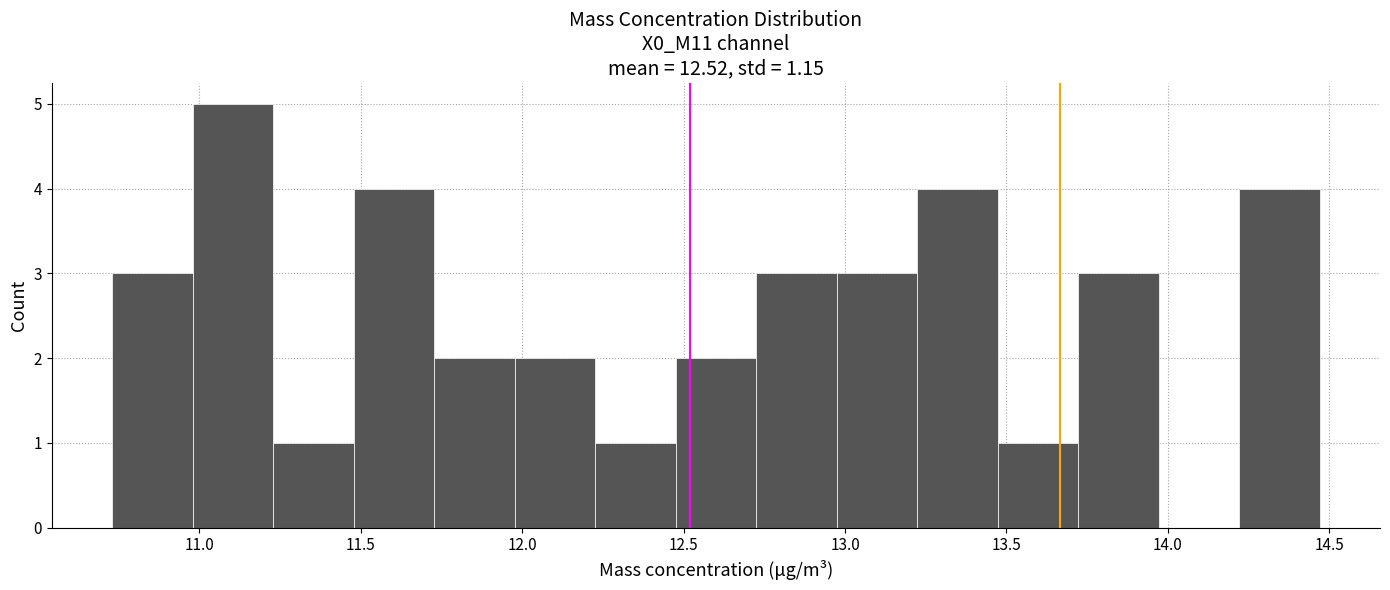

Reading left to right, list every bar in this chart as the range it spans on the x-axis followed by its height. Neither the bar edges nor the heights are printed on the chart, so give them approximately, as read against the axes.

10.75 to 11.00: 3
11.00 to 11.25: 5
11.25 to 11.50: 1
11.50 to 11.75: 4
11.75 to 12.00: 2
12.00 to 12.25: 2
12.25 to 12.50: 1
12.50 to 12.70: 2
12.70 to 12.95: 3
12.95 to 13.20: 3
13.20 to 13.45: 4
13.45 to 13.70: 1
13.70 to 13.95: 3
13.95 to 14.20: 0
14.20 to 14.45: 4